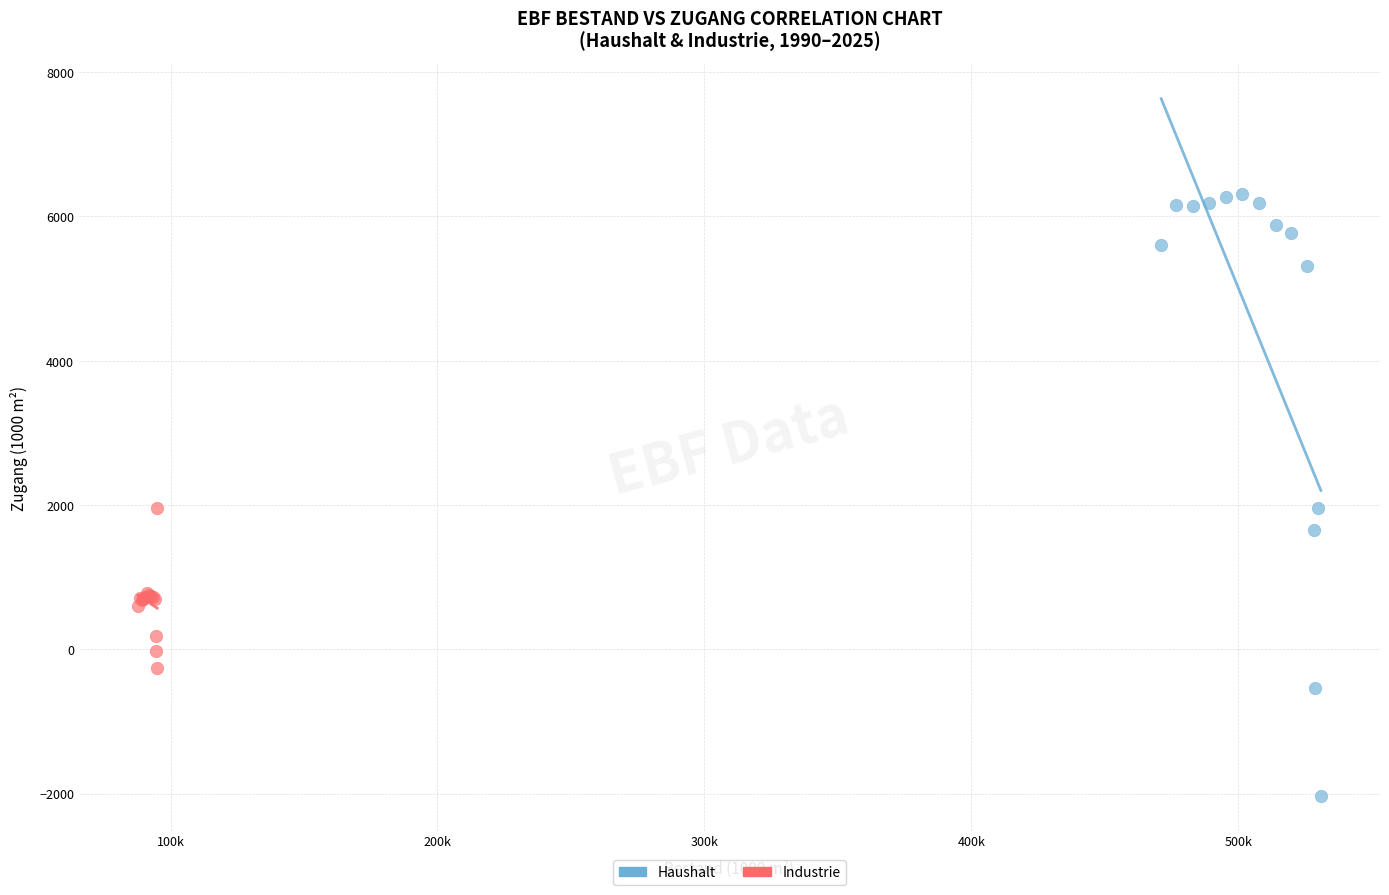

Which series reaches the minimum Y coordinate?

Haushalt